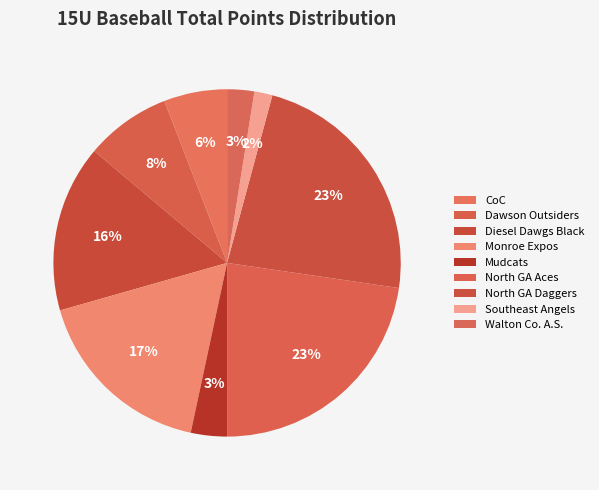

Is it true that CoC is 6% of the pie?

True